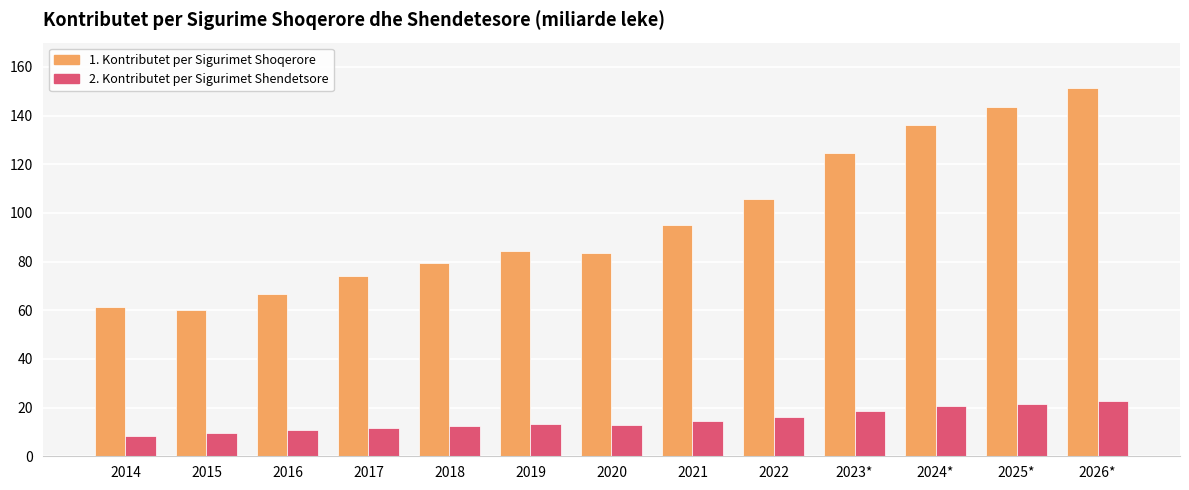

Is it true that 2. Kontributet per Sigurimet Shendetsore equals 13.0 at 2020?

True